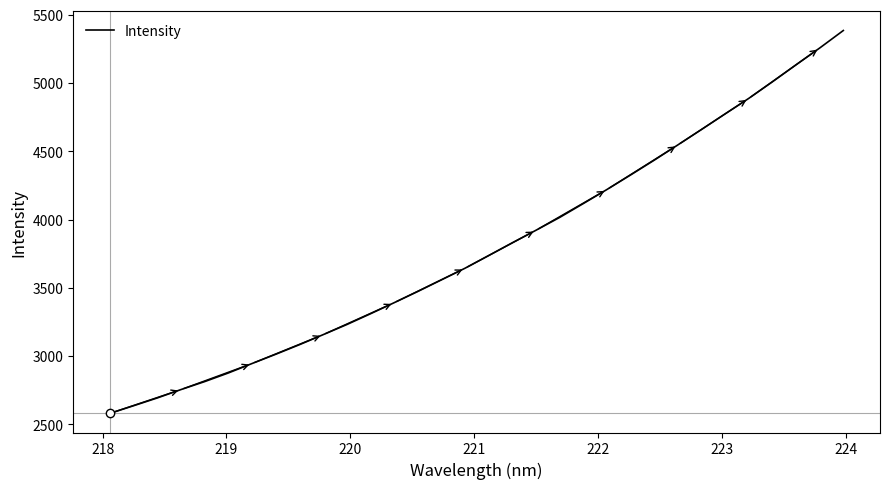

How many lines are shown in the chart?

1